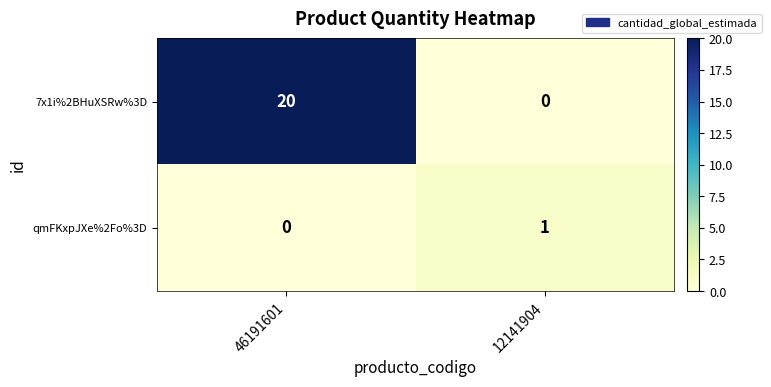

What is the total value across all series at 12141904?

1